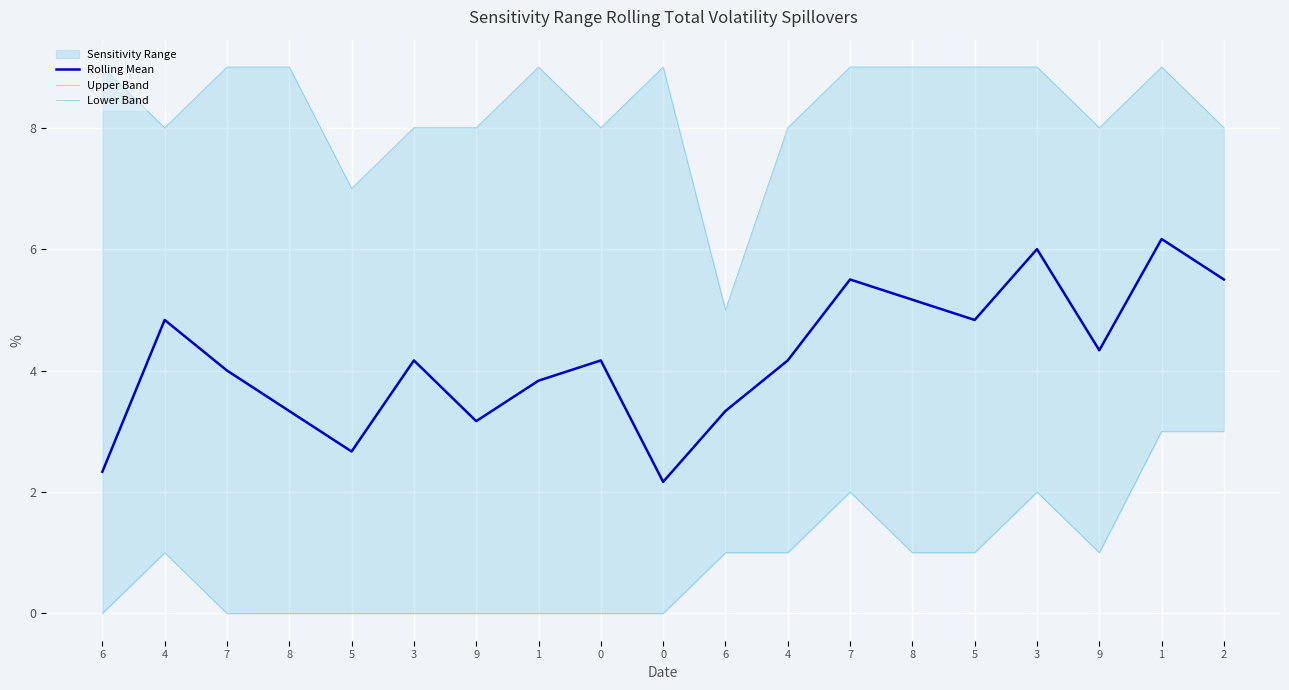

What is the difference between the highest and lowest values at 3?

8.0